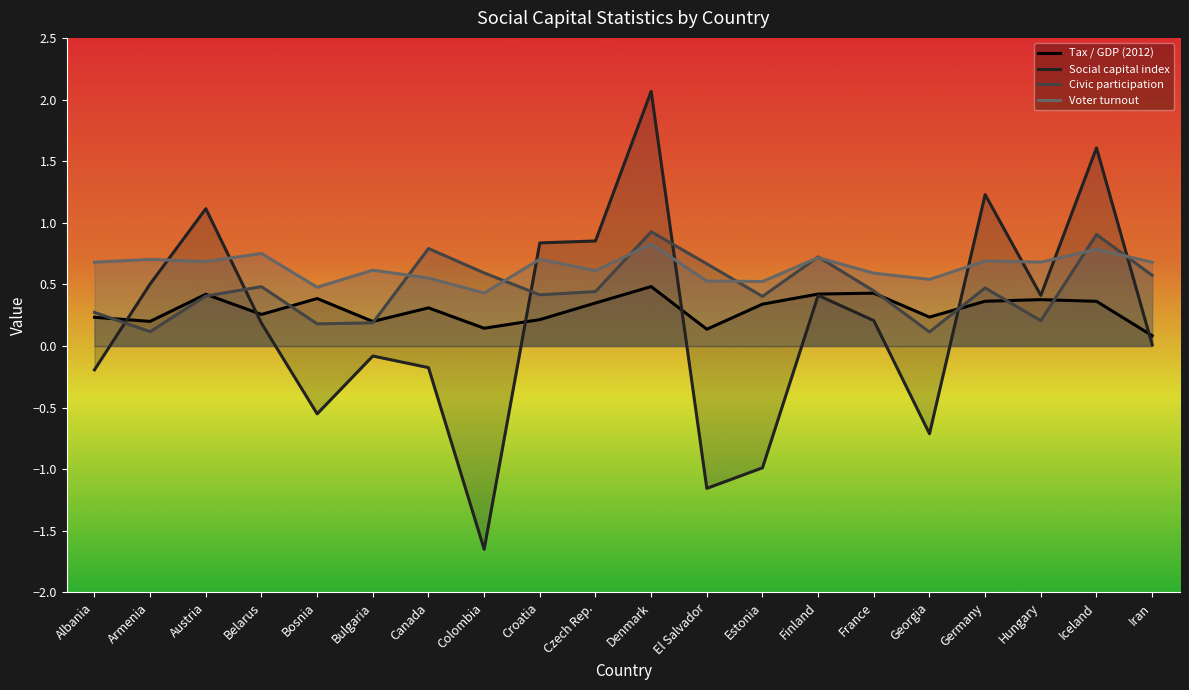

Reading left to right, extract all data points from this chart.

Tax / GDP (2012): 0.2	0.2	0.4	0.3	0.4	0.2	0.3	0.1	0.2	0.3	0.5	0.1	0.3	0.4	0.4	0.2	0.4	0.4	0.4	0.1
Social capital index: -0.2	0.5	1.1	0.2	-0.6	-0.1	-0.2	-1.6	0.8	0.9	2.1	-1.2	-1.0	0.4	0.2	-0.7	1.2	0.4	1.6	0.0
Civic participation: 0.3	0.1	0.4	0.5	0.2	0.2	0.8	0.6	0.4	0.4	0.9	0.7	0.4	0.7	0.4	0.1	0.5	0.2	0.9	0.6
Voter turnout: 0.7	0.7	0.7	0.8	0.5	0.6	0.6	0.4	0.7	0.6	0.8	0.5	0.5	0.7	0.6	0.5	0.7	0.7	0.8	0.7